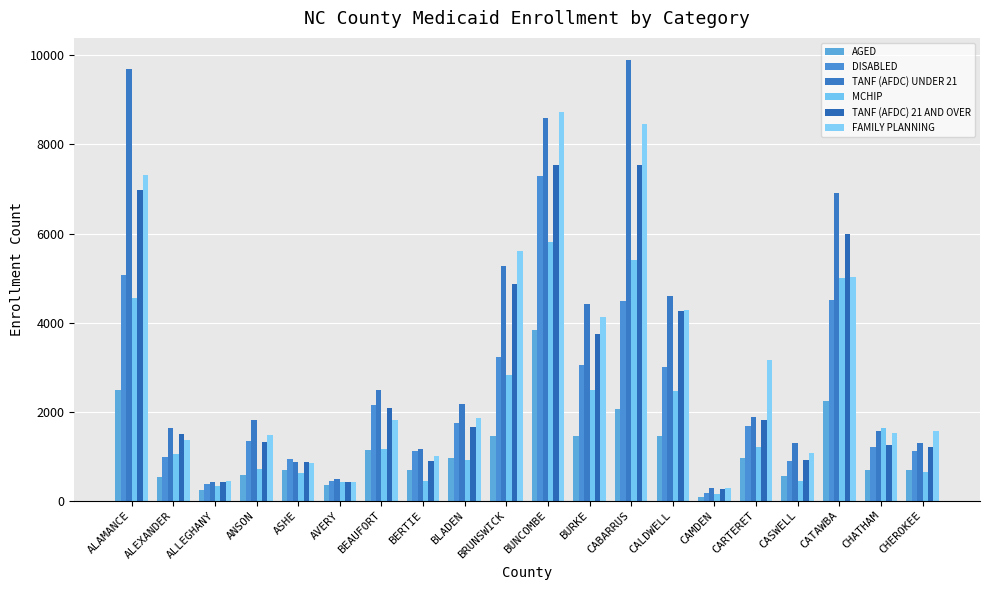

Does the chart contain any negative values?

No